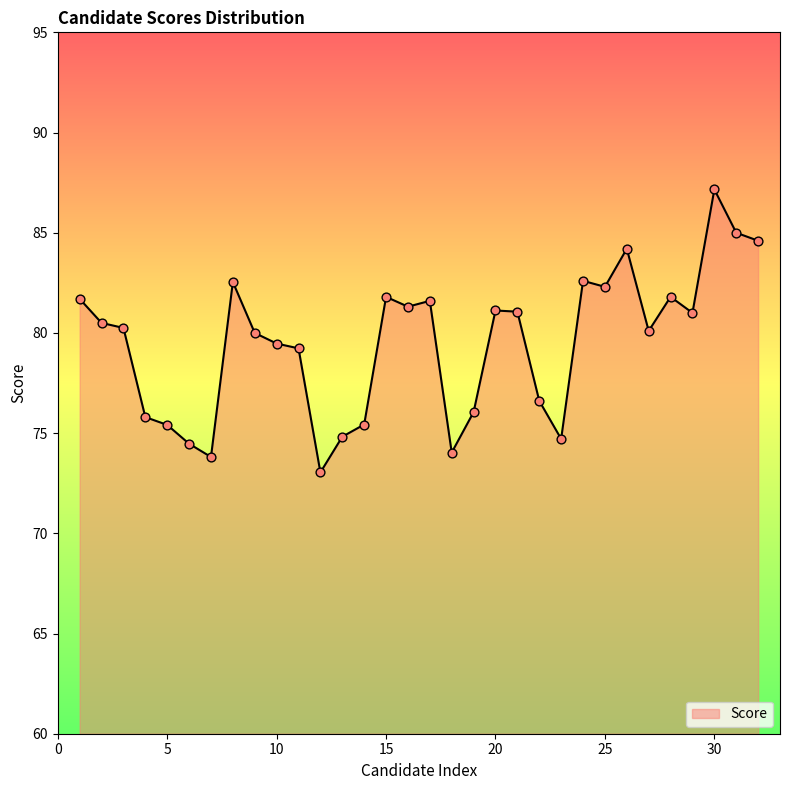

What is the difference between the maximum and minimum values?

14.1